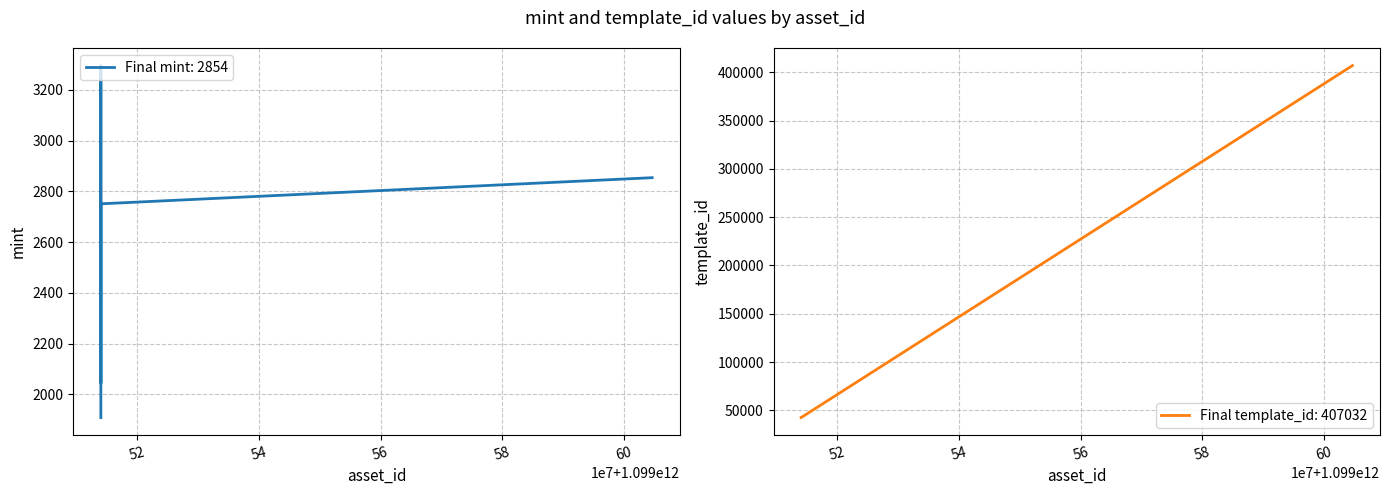

Rank the series at 1099514042126 from lowest to highest value.

mint, template_id